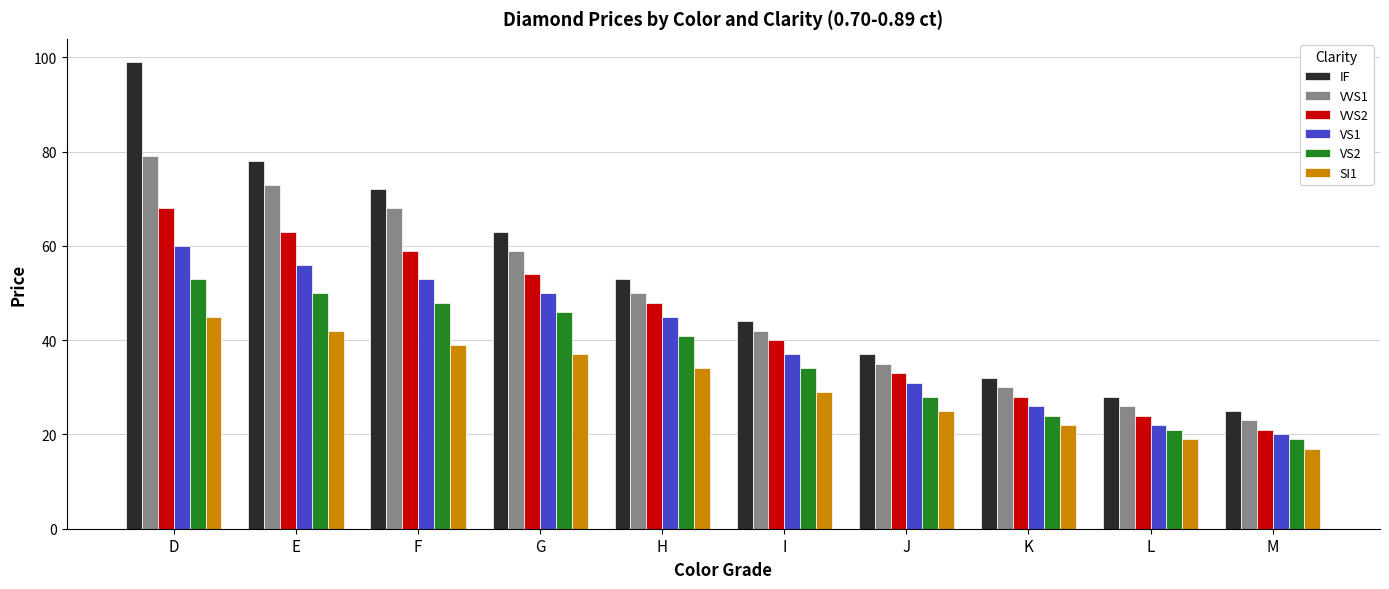

Rank the series at L from lowest to highest value.

SI1, VS2, VS1, VVS2, VVS1, IF